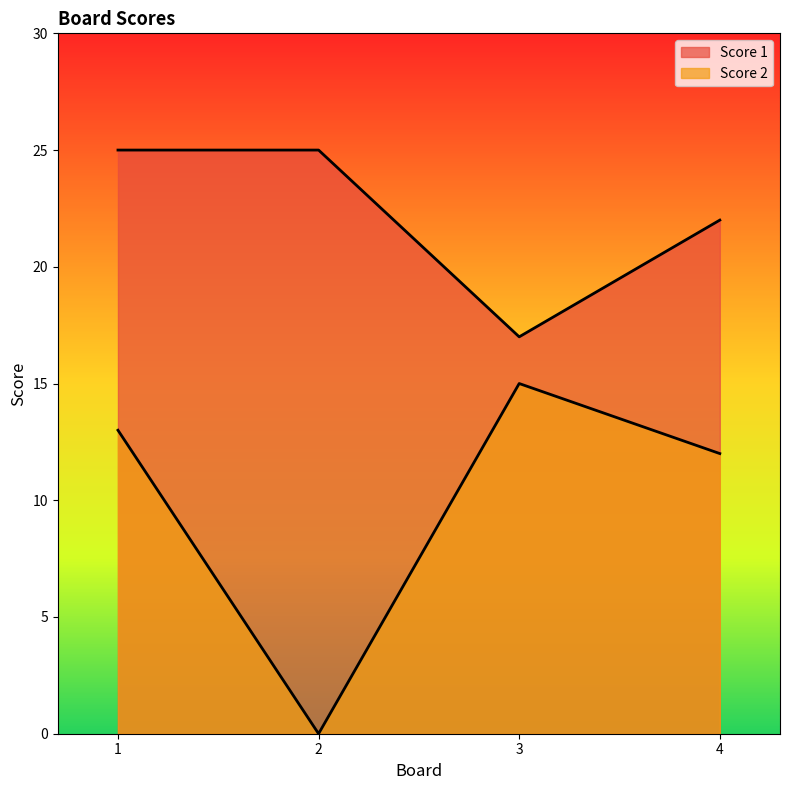

Rank the categories by Score 2 value from highest to lowest.

3, 1, 4, 2